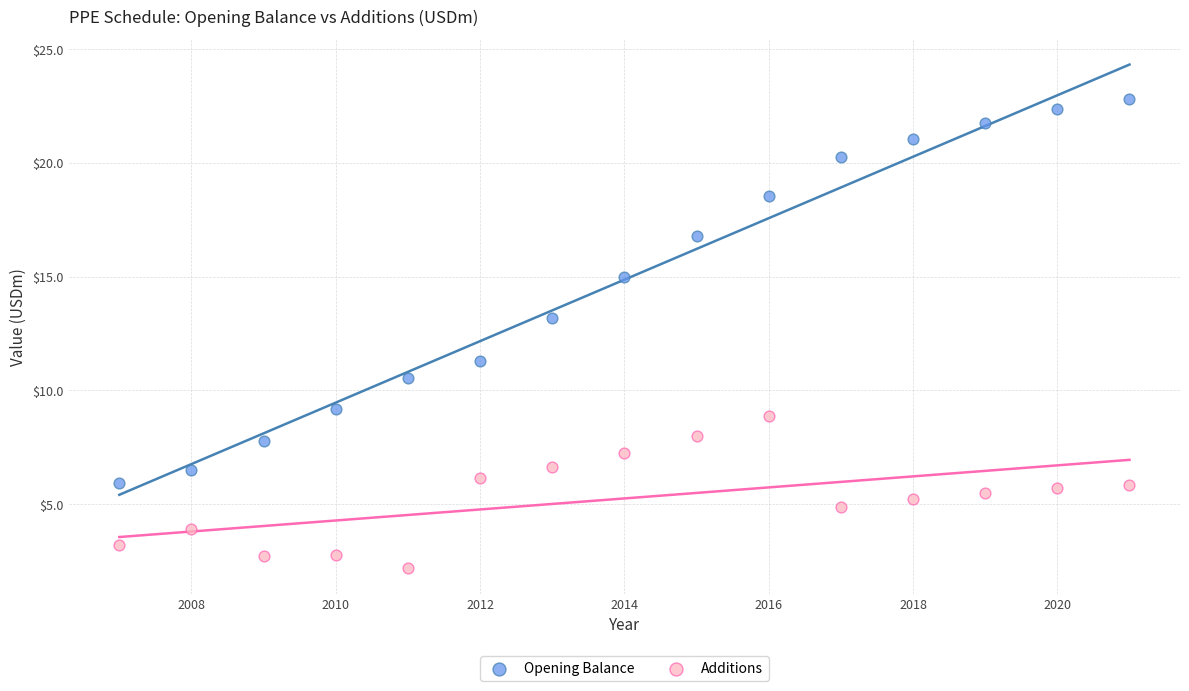

Which series reaches the maximum Y coordinate?

Opening Balance